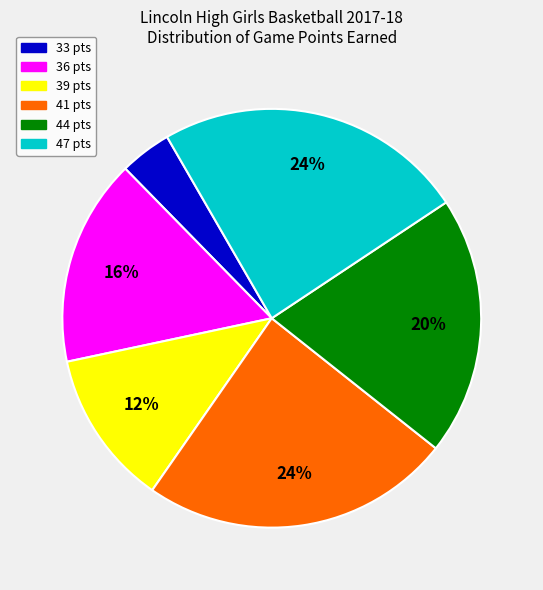

How many slices are in this pie chart?

6